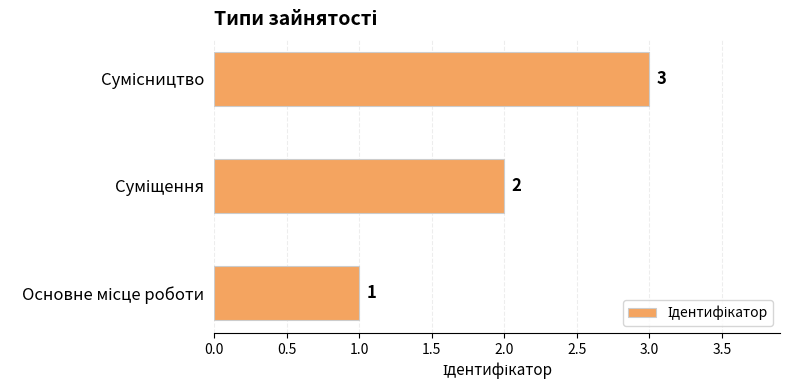

Does the chart contain any negative values?

No